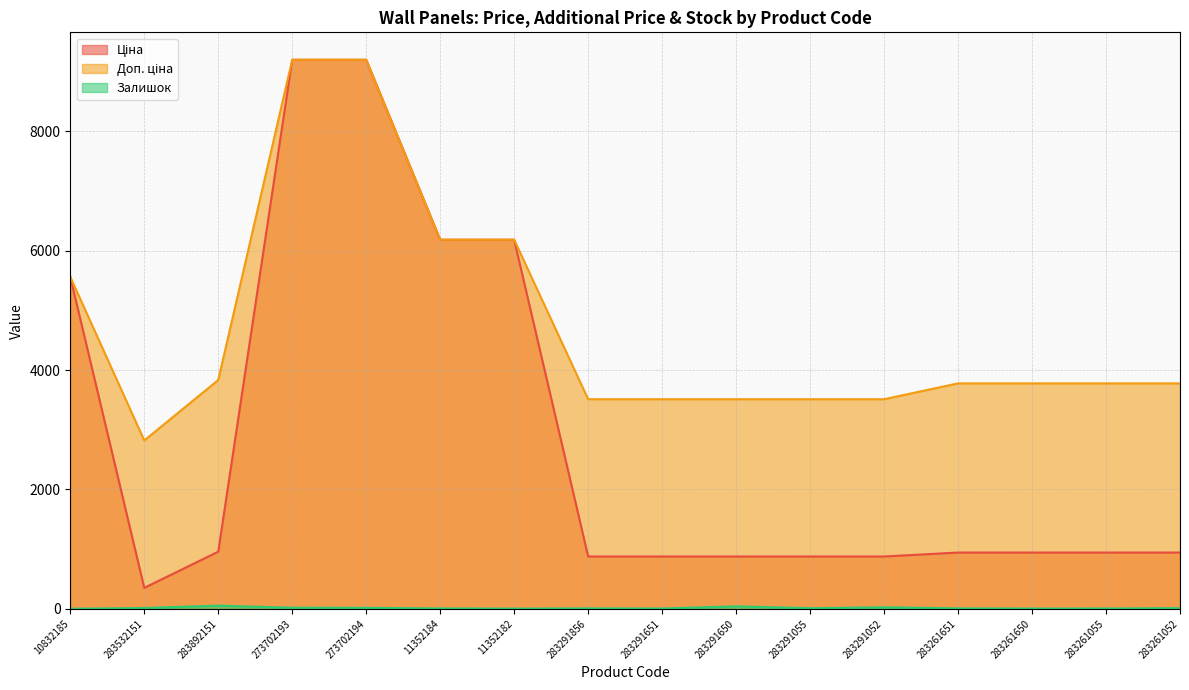

At which category does the chart reach its minimum across all series?

10832185